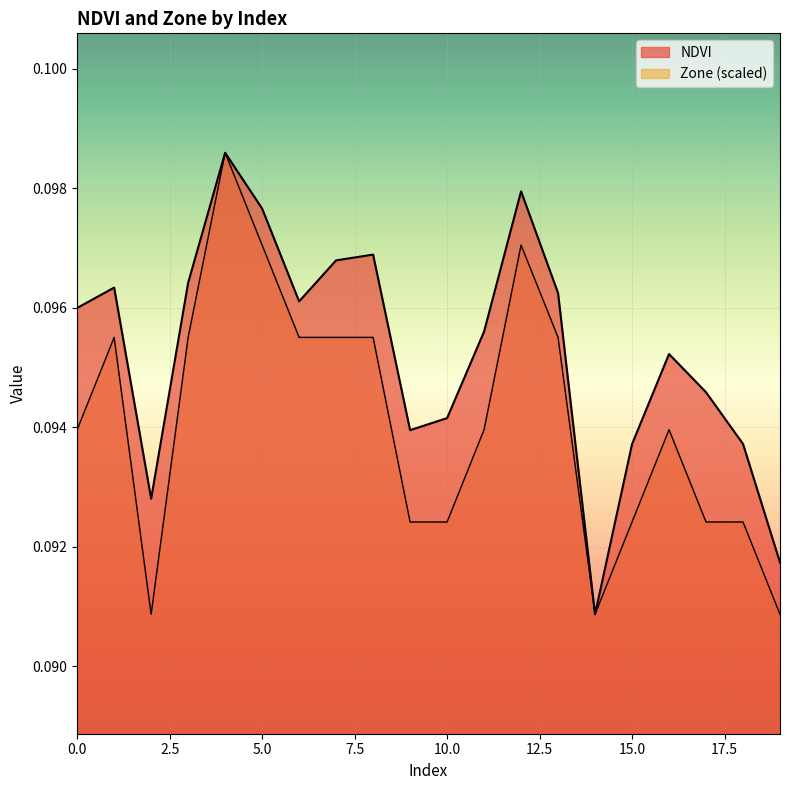

How many lines are shown in the chart?

2